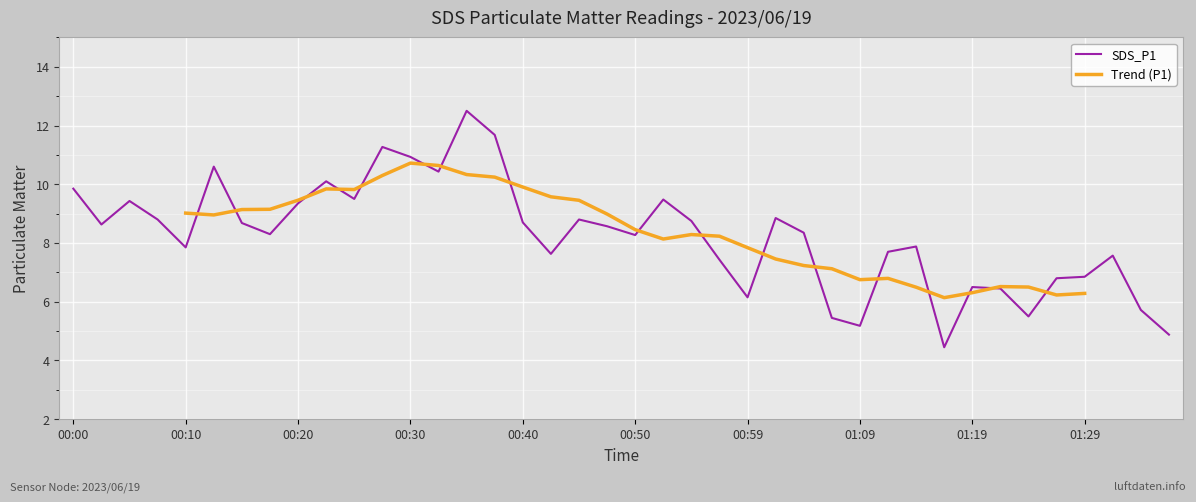

The SDS_P1 series shows 3.1 at 01:09. True or false?

False